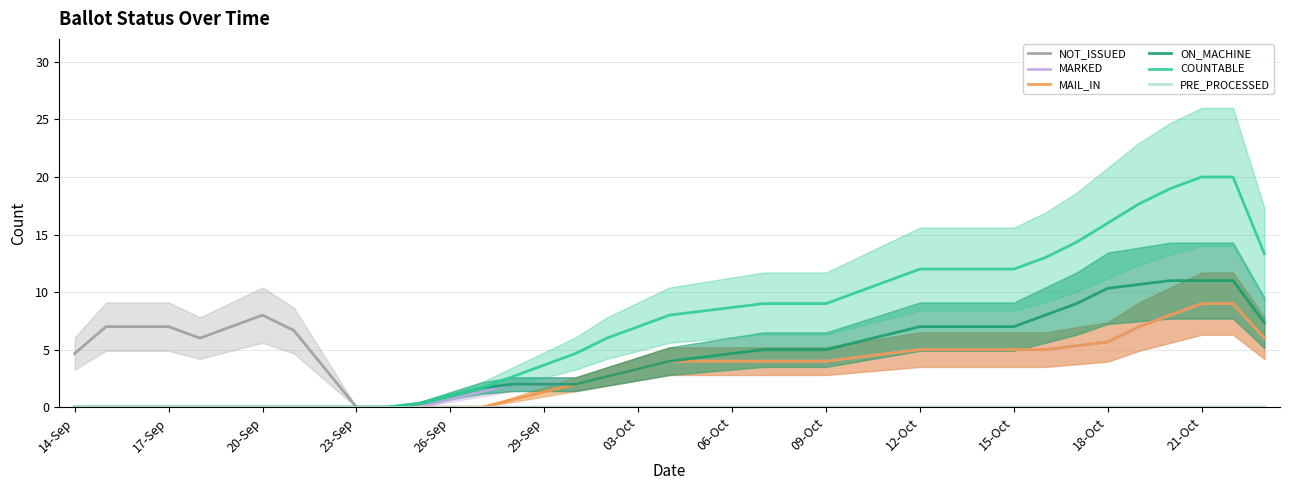

Reading left to right, extract all data points from this chart.

NOT_ISSUED: 4.7	7.0	7.0	7.0	6.0	7.0	8.0	6.7	3.3	0.0	0.0	0.0	0.0	0.0	0.0	0.0	0.0	0.0	0.0	0.0	0.0	0.0	0.0	0.0	0.0	0.0	0.0	0.0	0.0	0.0	0.0	0.0	0.0	0.0	0.0	0.0	0.0	0.0	0.0
MARKED: 0.0	0.0	0.0	0.0	0.0	0.0	0.0	0.0	0.0	0.0	0.0	0.0	0.7	1.3	2.0	2.0	2.0	2.7	3.3	4.0	4.0	4.0	4.0	4.0	4.0	4.3	4.7	5.0	5.0	5.0	5.0	5.0	5.3	5.7	7.0	8.0	9.0	9.0	6.0
MAIL_IN: 0.0	0.0	0.0	0.0	0.0	0.0	0.0	0.0	0.0	0.0	0.0	0.0	0.0	0.0	0.7	1.3	2.0	2.7	3.3	4.0	4.0	4.0	4.0	4.0	4.0	4.3	4.7	5.0	5.0	5.0	5.0	5.0	5.3	5.7	7.0	8.0	9.0	9.0	6.0
ON_MACHINE: 0.0	0.0	0.0	0.0	0.0	0.0	0.0	0.0	0.0	0.0	0.0	0.3	1.0	1.7	2.0	2.0	2.0	2.7	3.3	4.0	4.3	4.7	5.0	5.0	5.0	5.7	6.3	7.0	7.0	7.0	7.0	8.0	9.0	10.3	10.7	11.0	11.0	11.0	7.3
COUNTABLE: 0.0	0.0	0.0	0.0	0.0	0.0	0.0	0.0	0.0	0.0	0.0	0.3	1.0	1.7	2.7	3.7	4.7	6.0	7.0	8.0	8.3	8.7	9.0	9.0	9.0	10.0	11.0	12.0	12.0	12.0	12.0	13.0	14.3	16.0	17.7	19.0	20.0	20.0	13.3
PRE_PROCESSED: 0.0	0.0	0.0	0.0	0.0	0.0	0.0	0.0	0.0	0.0	0.0	0.0	0.0	0.0	0.0	0.0	0.0	0.0	0.0	0.0	0.0	0.0	0.0	0.0	0.0	0.0	0.0	0.0	0.0	0.0	0.0	0.0	0.0	0.0	0.0	0.0	0.0	0.0	0.0